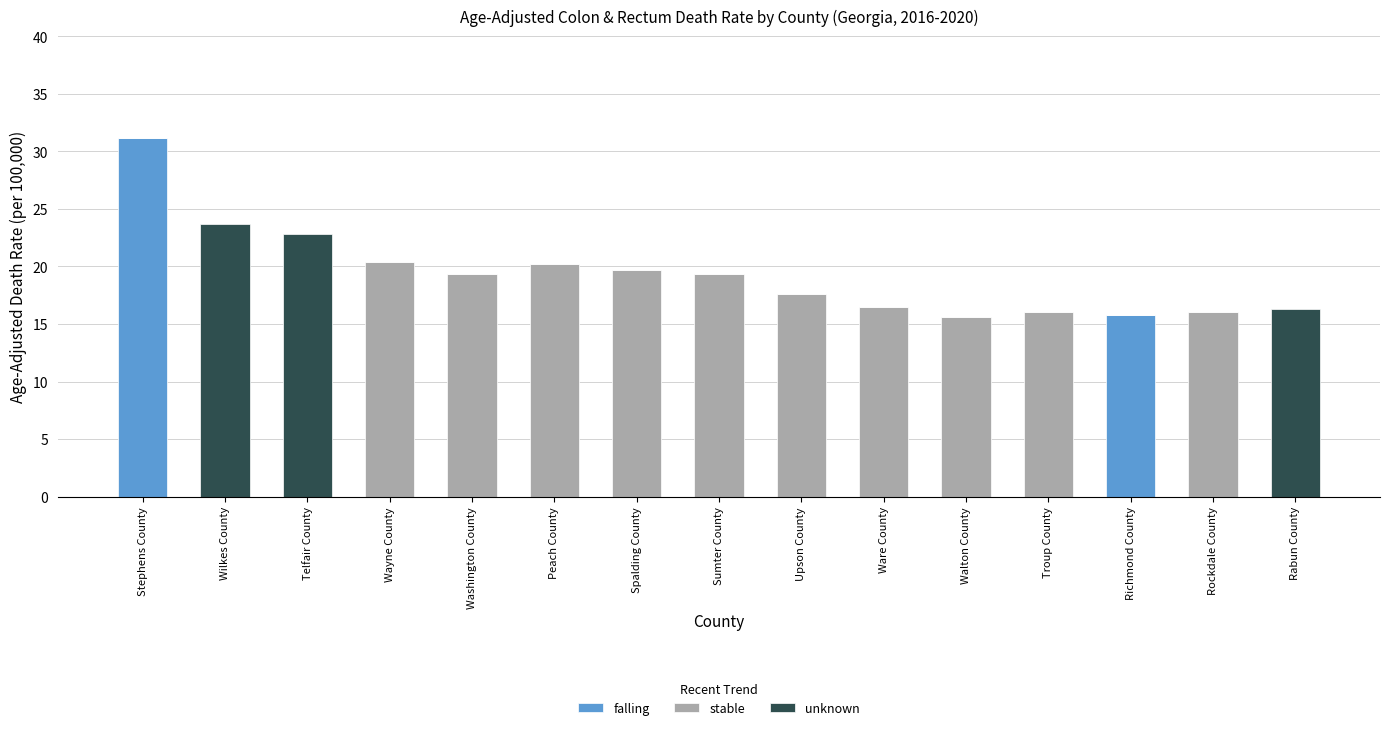

At which label does falling reach its peak?

Stephens County